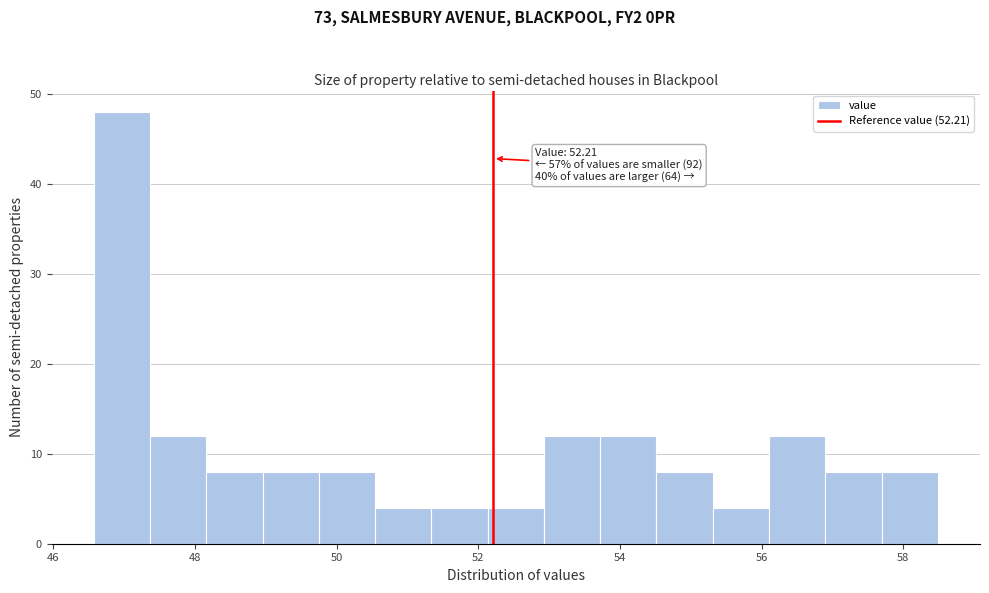

Around what value on the x-axis is the tallest bar? Give the approximate position of its centre, as read against the axis.

47.0